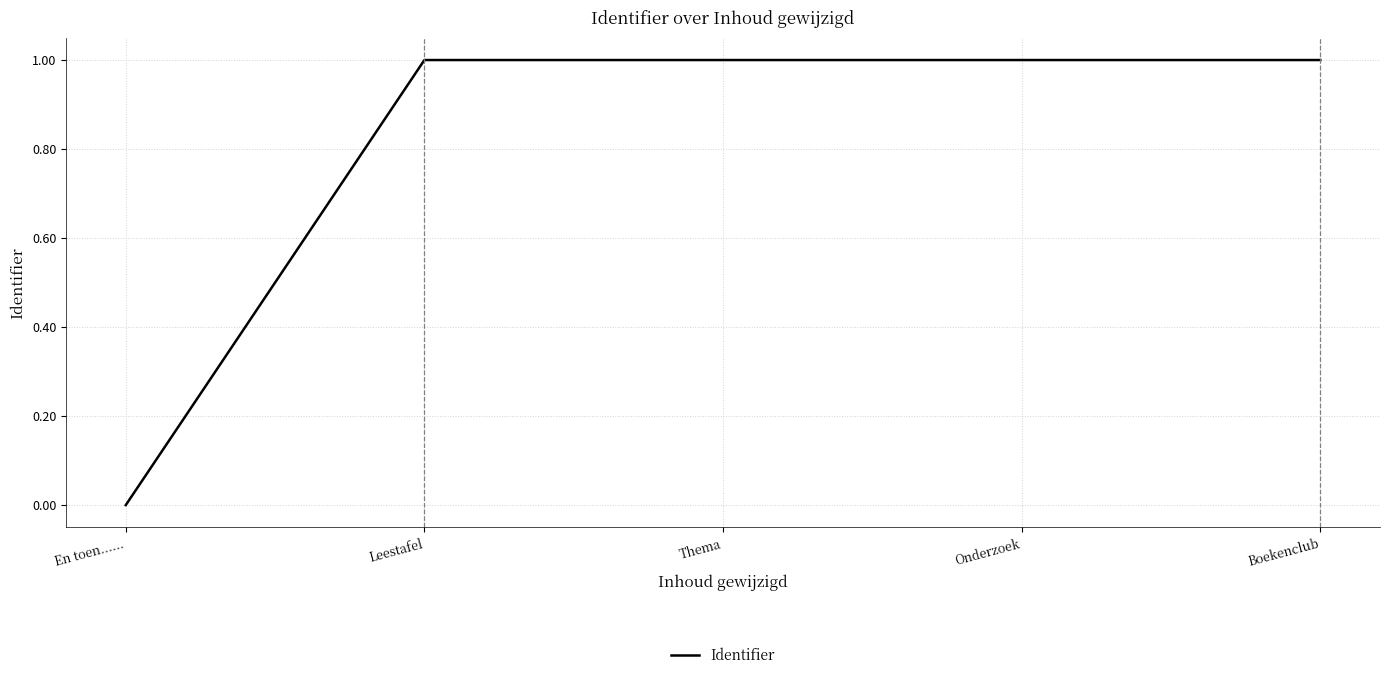

What is the maximum value shown in the chart?

1.0